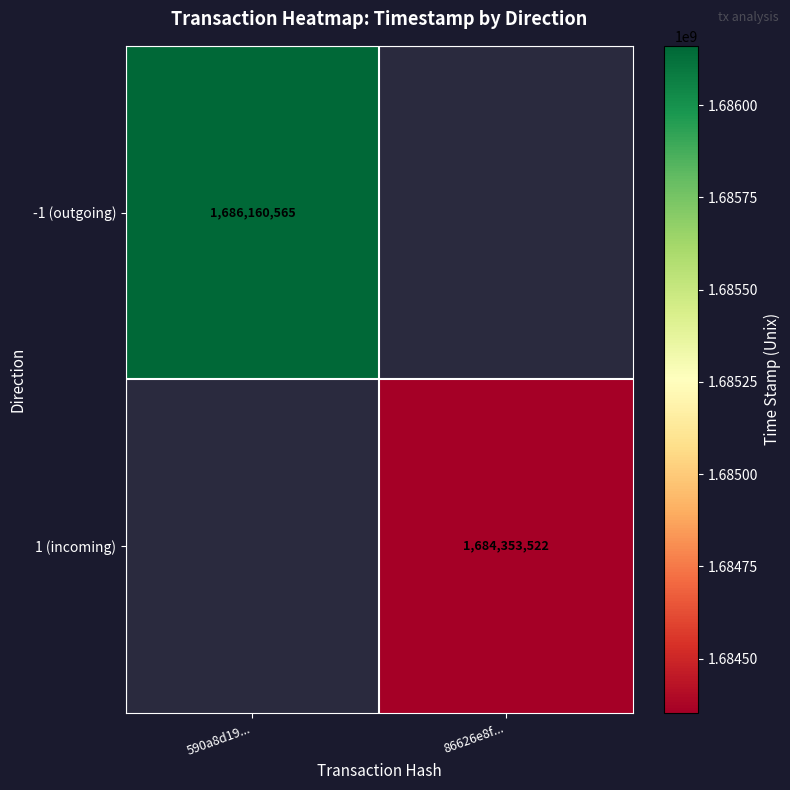

At which category does the chart reach its peak across all series?

590a8d19...